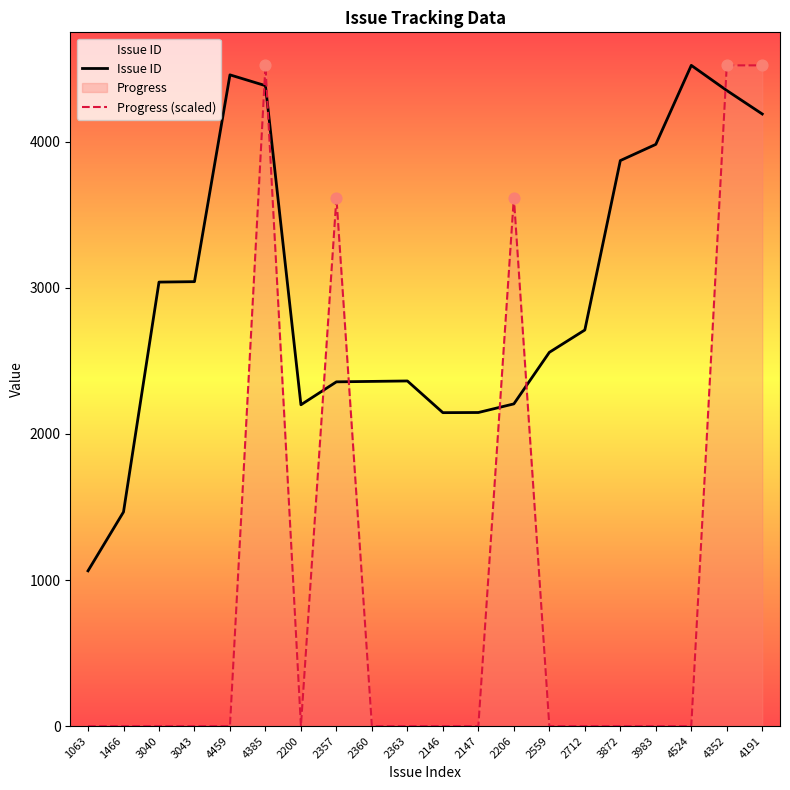

Is the value of Progress (scaled) at 4352 greater than the value of Issue ID at 3043?

Yes